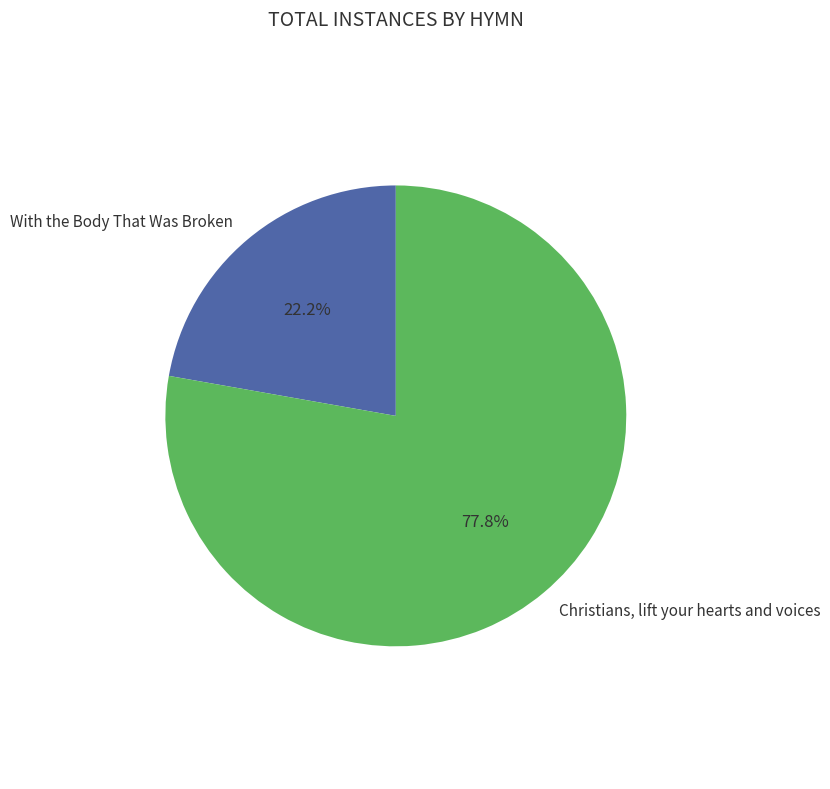

To the nearest percent, what percentage of the pie is With the Body That Was Broken?

22%